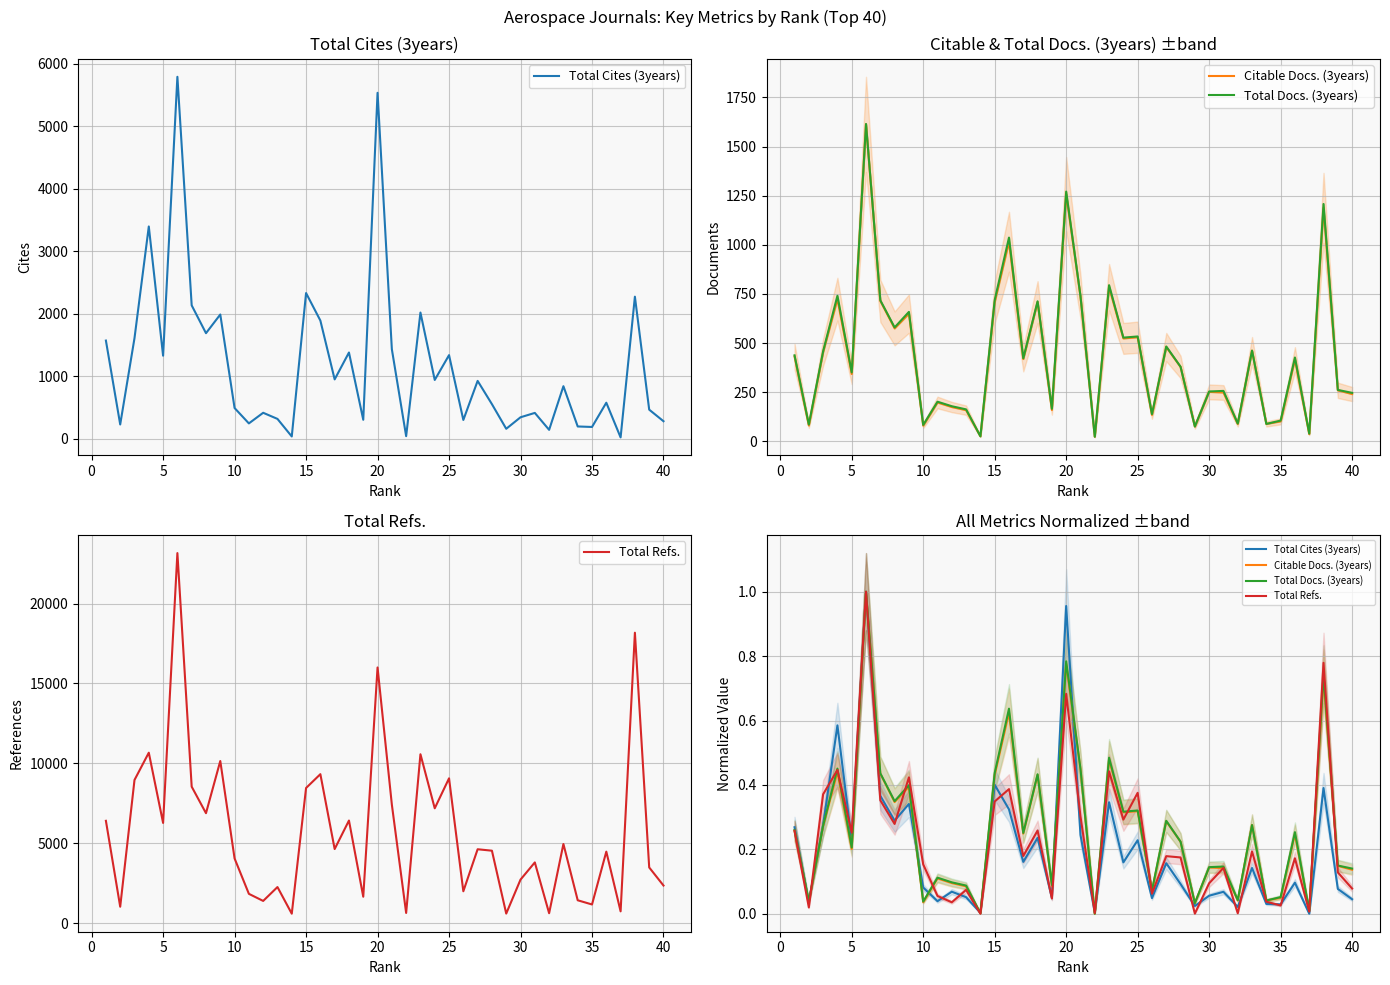

How many interior local valleys does the Total Docs. (3years) series have?

14